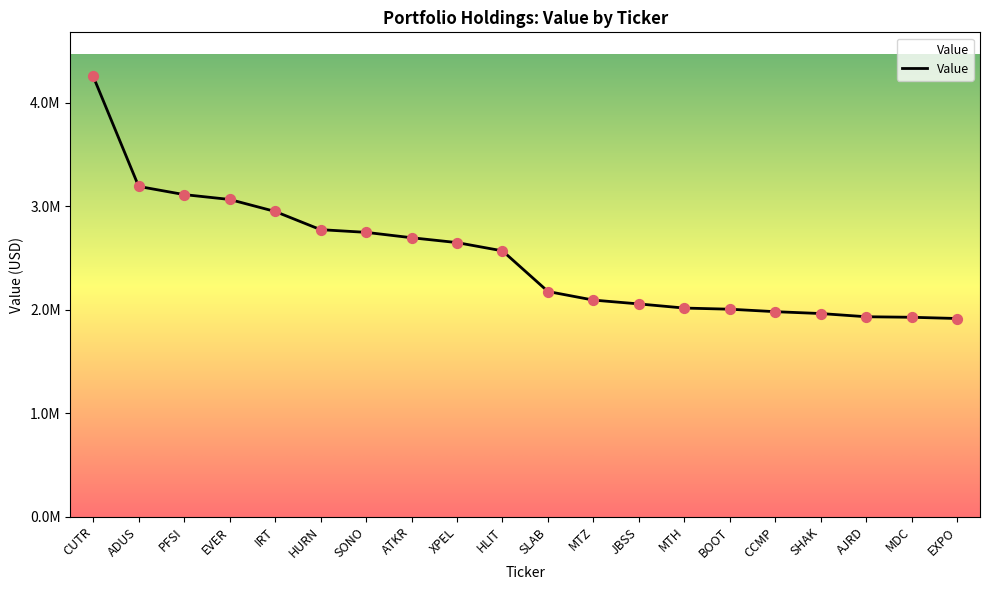

Between MTZ and JBSS, which is larger?

MTZ